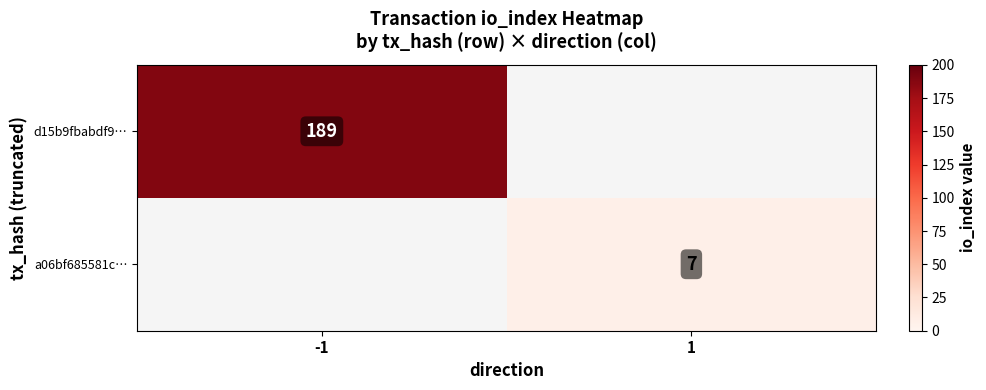

What is the spread (max minus min) of values at -1?

189